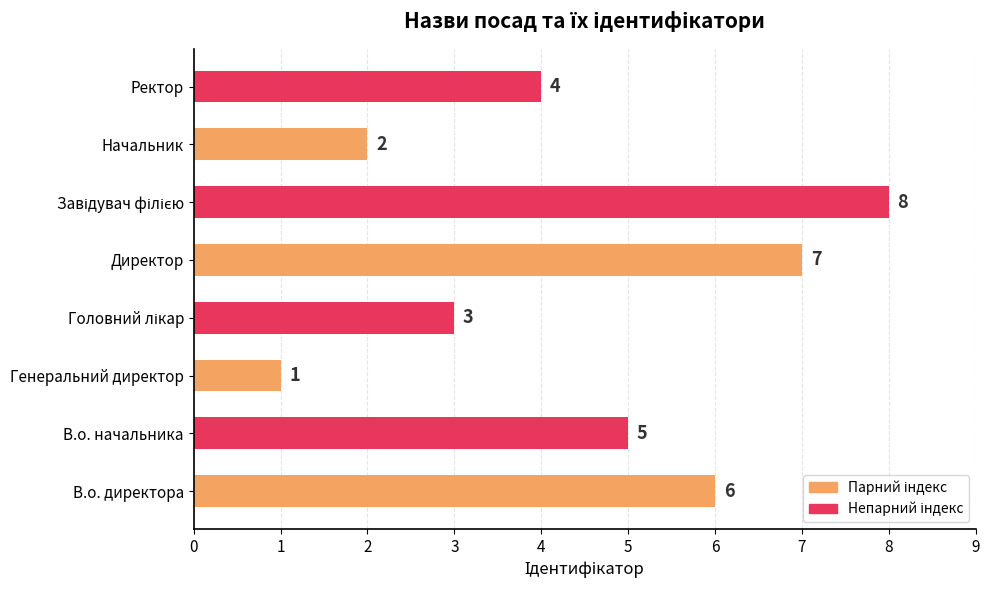

Is it true that the value at В.о. начальника is 7?

False